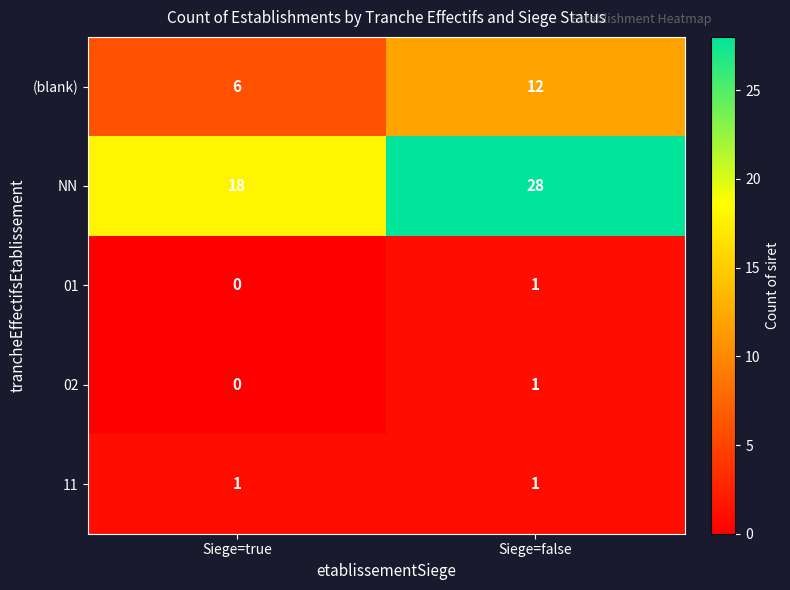

At how many categories does at least one series exceed 17?

2